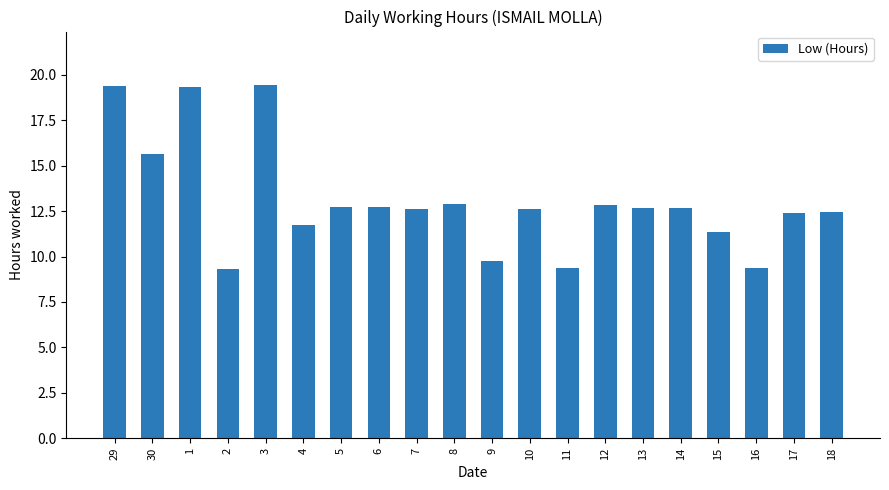

What is the difference between the maximum and minimum values?

10.1